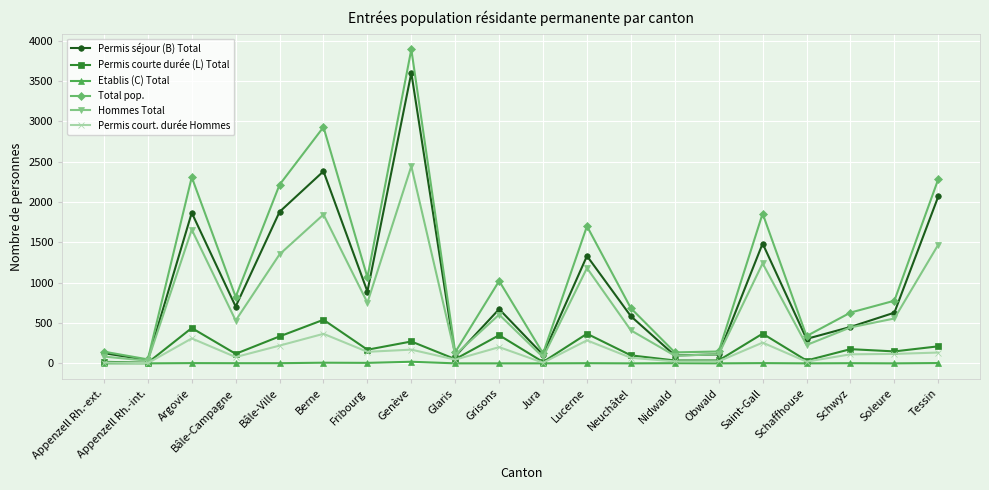

Which series has the widest spread of values?

Total pop.